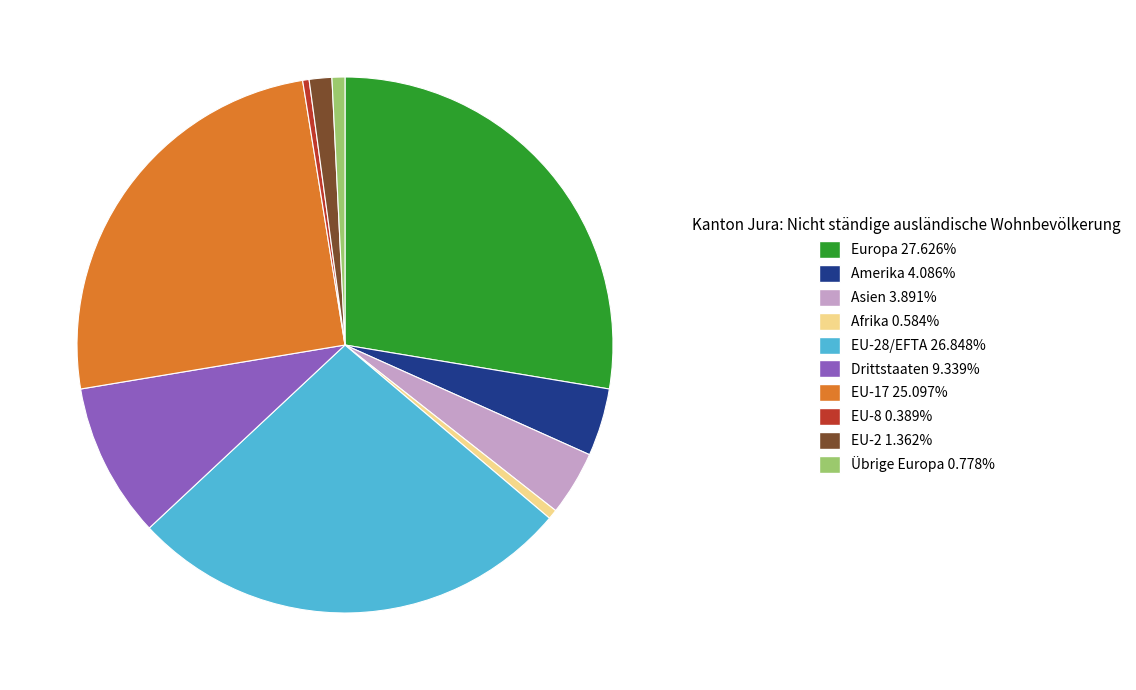

Is there a majority slice in this chart?

No